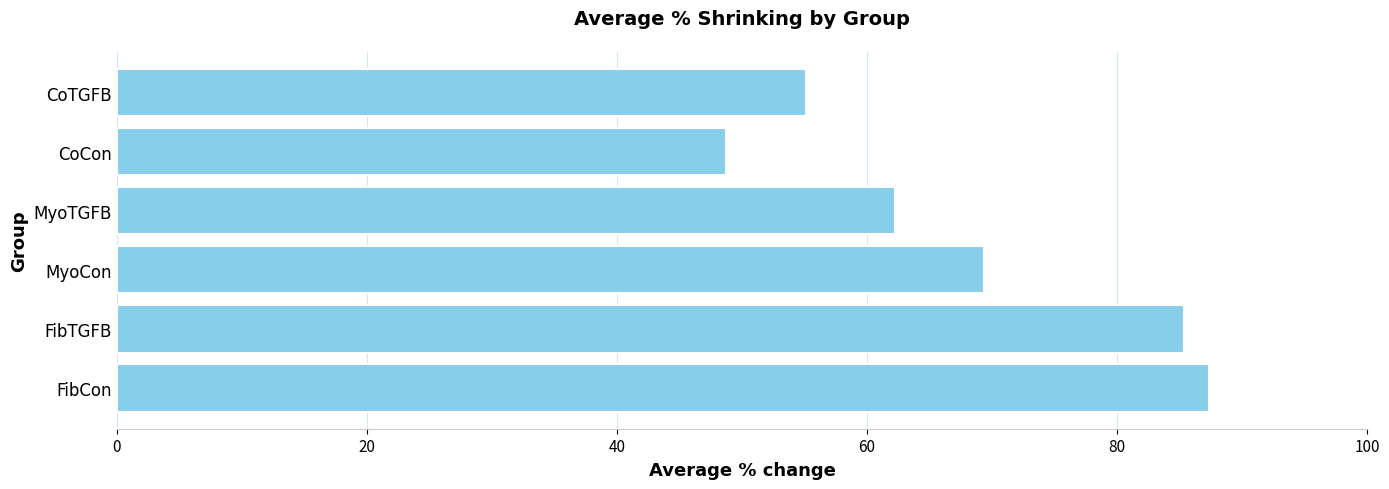

The value at FibCon is 33.0. True or false?

False